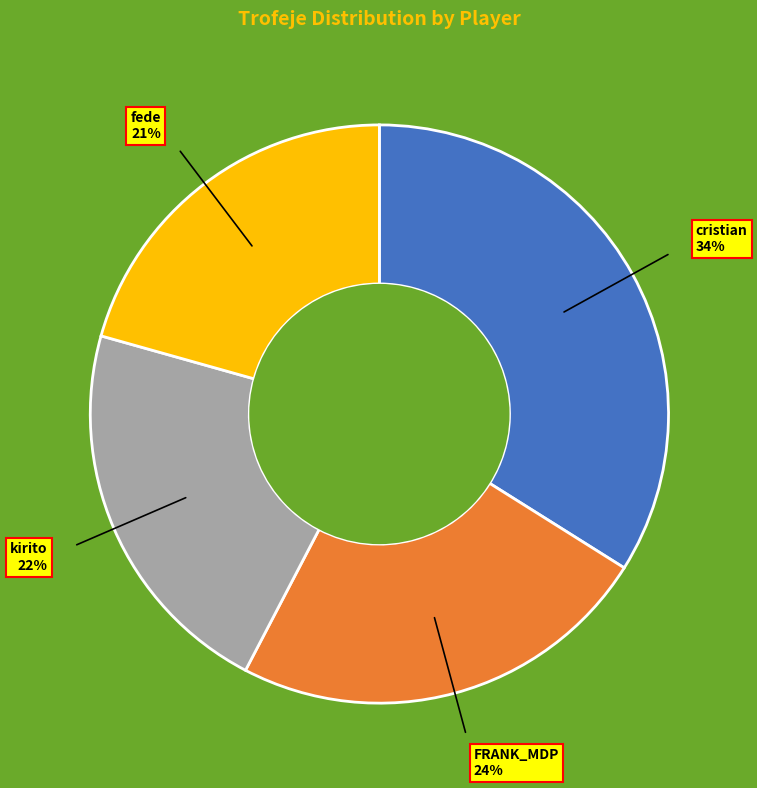

Approximately how many times larger is the value at FRANK_MDP compared to cristian?

0.7